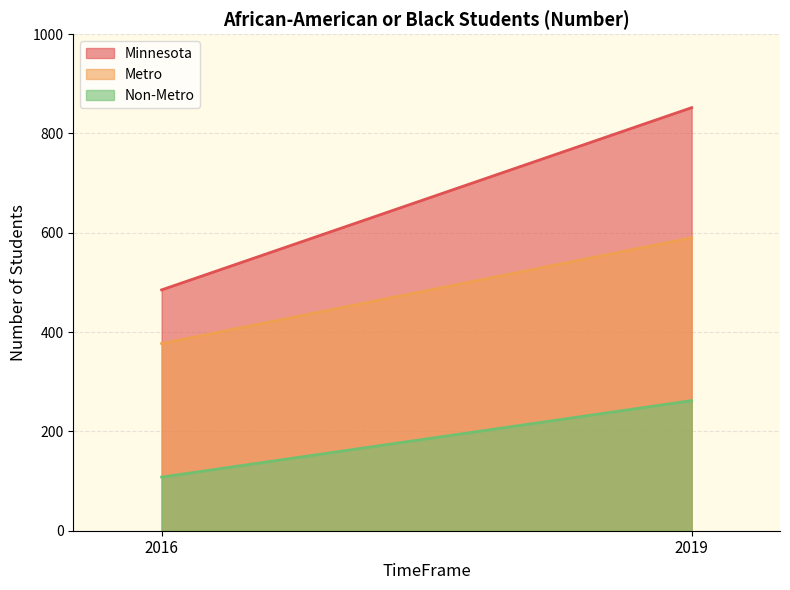

What is the value of the Metro point at the 2nd from the left?

590